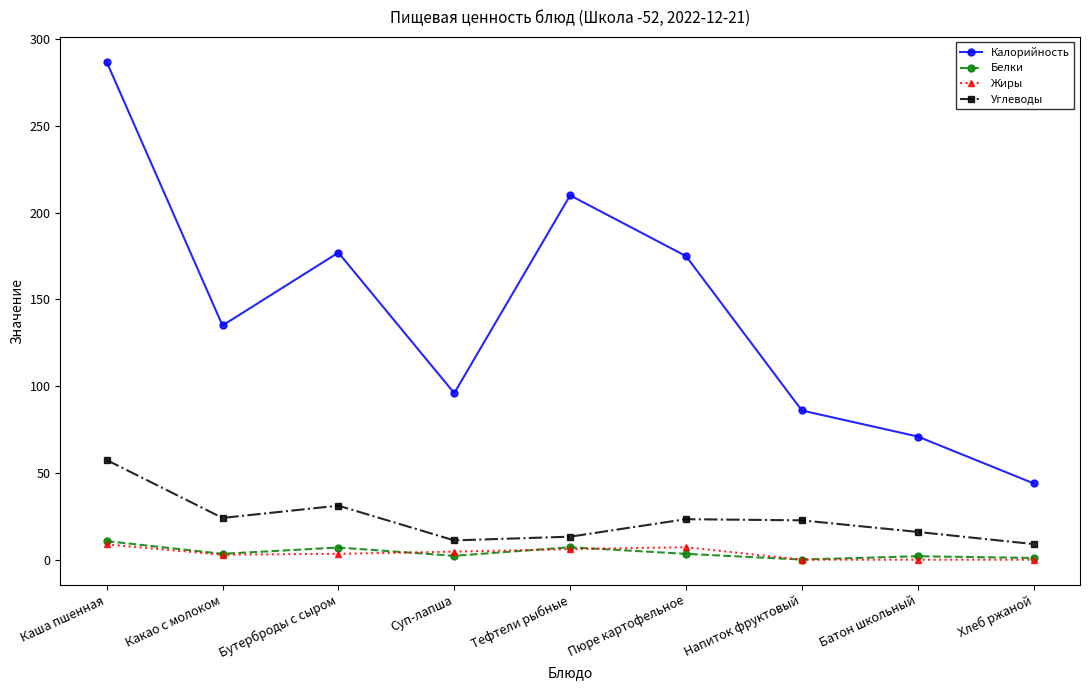

What is the difference between the maximum and minimum values in the Углеводы series?

48.5